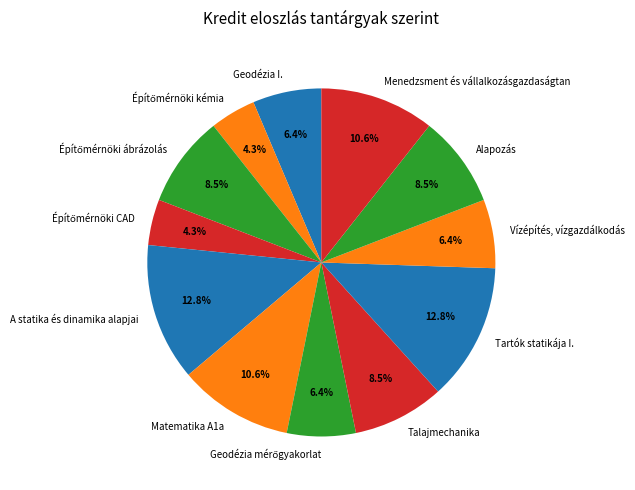

Is A statika és dinamika alapjai the majority of the pie?

No